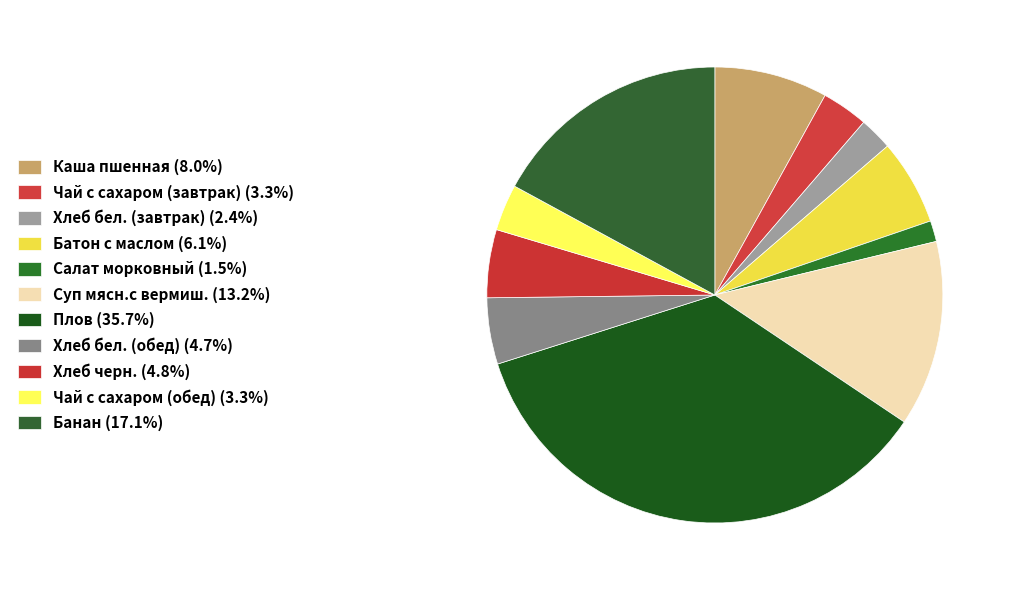

The Батон с маслом slice represents 6% of the pie. True or false?

True